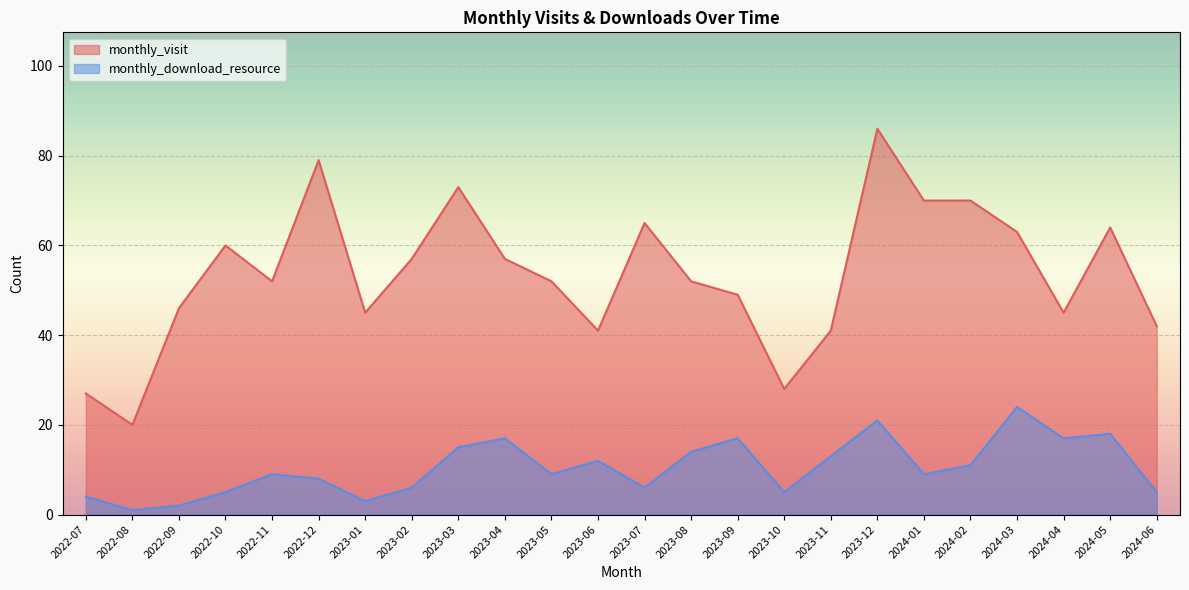

Rank the categories by monthly_visit value from lowest to highest.

2022-08, 2022-07, 2023-10, 2023-06, 2023-11, 2024-06, 2023-01, 2024-04, 2022-09, 2023-09, 2022-11, 2023-05, 2023-08, 2023-02, 2023-04, 2022-10, 2024-03, 2024-05, 2023-07, 2024-01, 2024-02, 2023-03, 2022-12, 2023-12